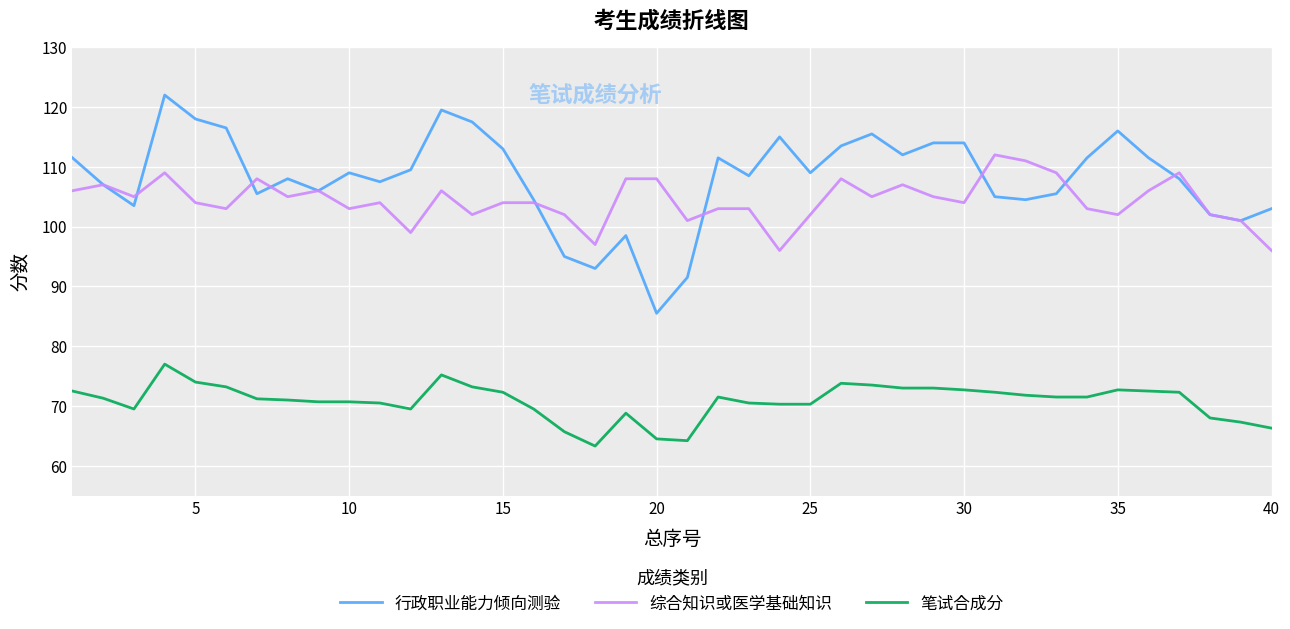

What is the minimum value for 行政职业能力倾向测验?

85.5